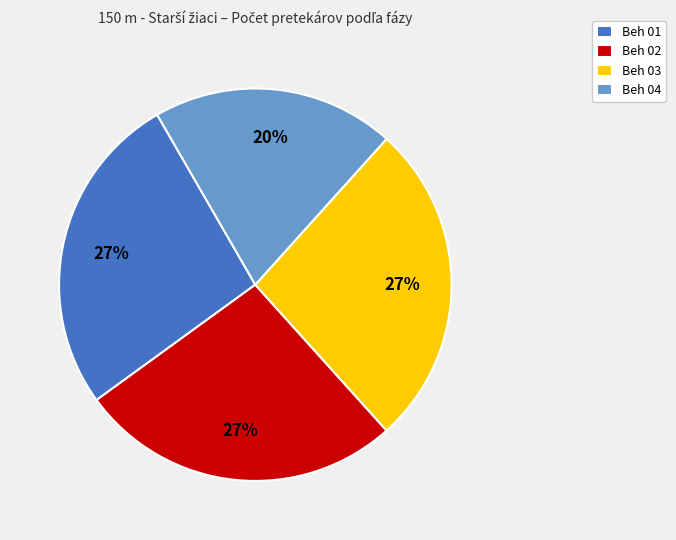

Which category has the smallest portion of the pie?

Beh 04